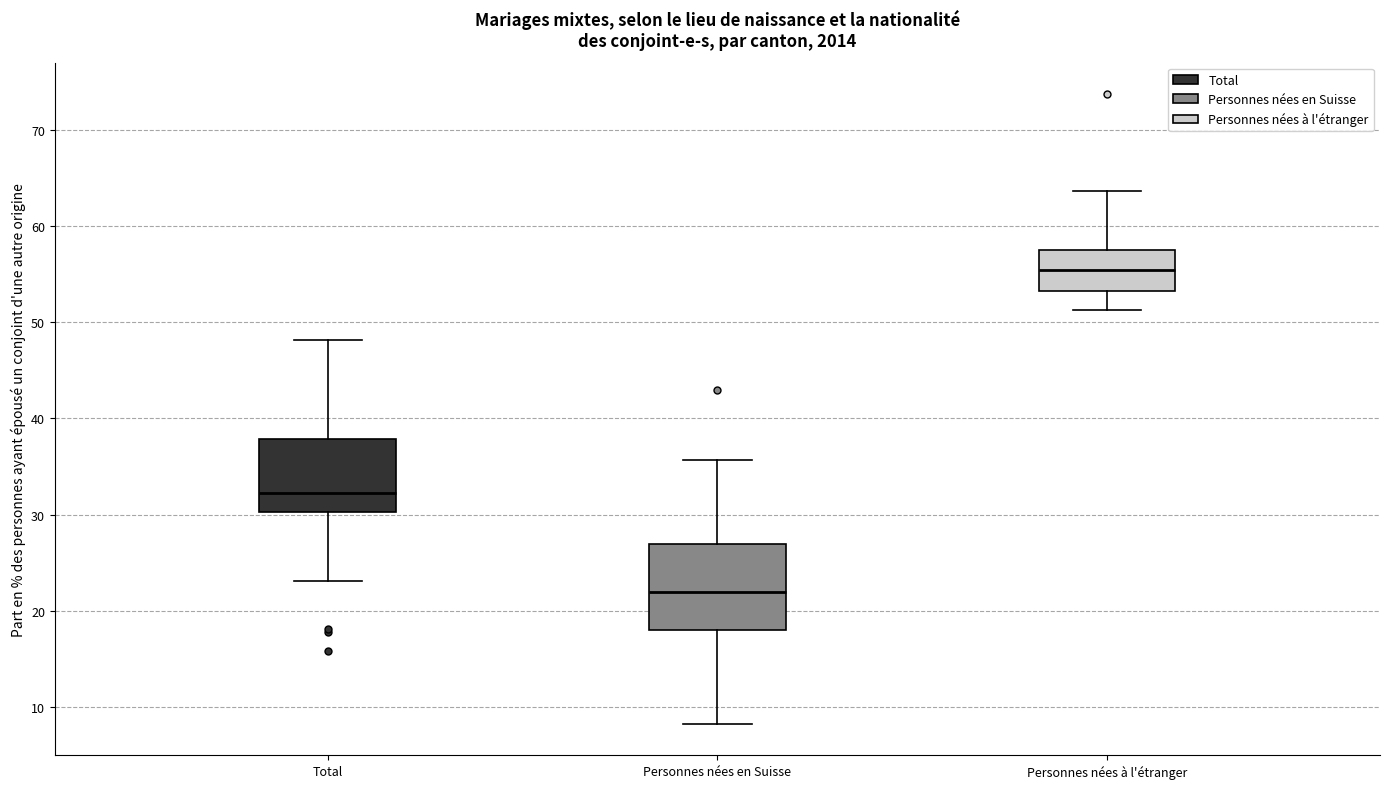

Reading left to right, read every box against the y-axis: the position of its median line, the range the box covers, and the ends of its whiskers. The values are not printed on the chart, so give them approximately, as read against the axis.

Total: median 32, box 30 to 38, whiskers 23 to 48
Personnes nées en Suisse: median 22, box 18 to 27, whiskers 8 to 36
Personnes nées à l'étranger: median 55, box 53 to 57, whiskers 51 to 64